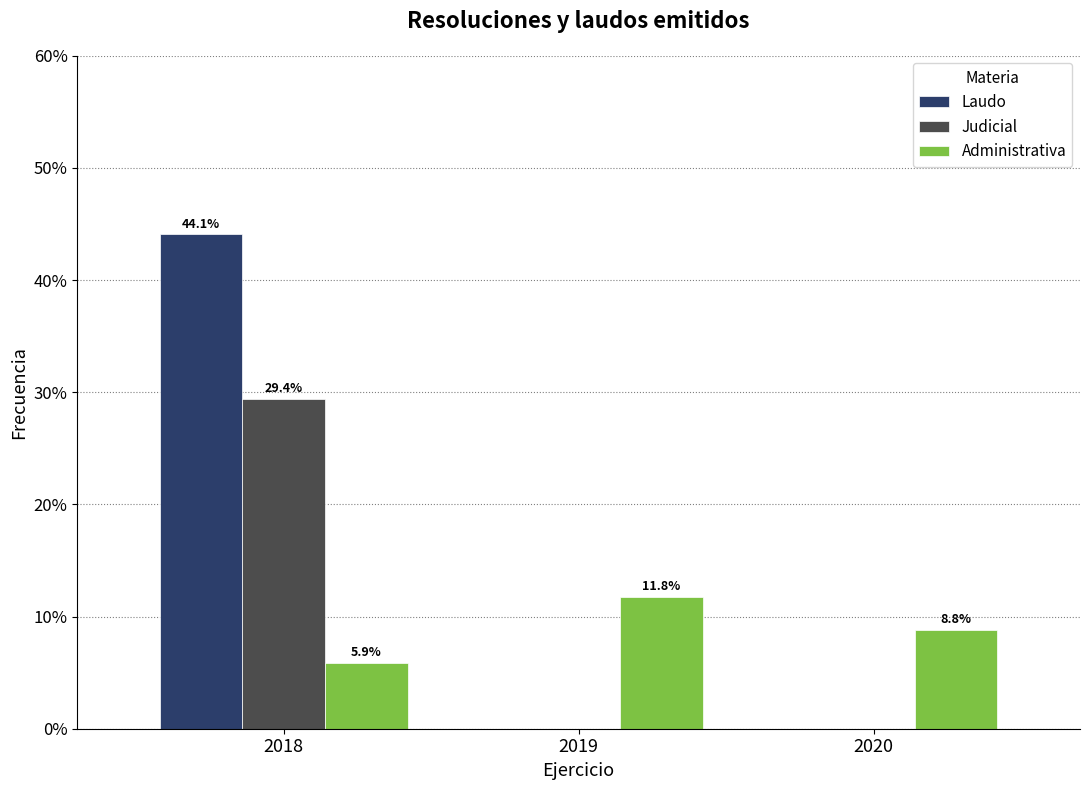

Reading right to left, what are all the values shown in this chart?

Laudo: 2020=0.0	2019=0.0	2018=44.1
Judicial: 2020=0.0	2019=0.0	2018=29.4
Administrativa: 2020=8.8	2019=11.8	2018=5.9